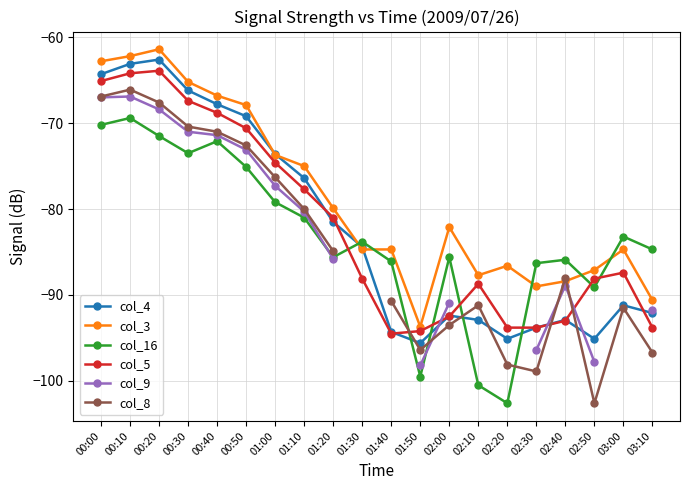

How many negative values does the col_9 series have?

15